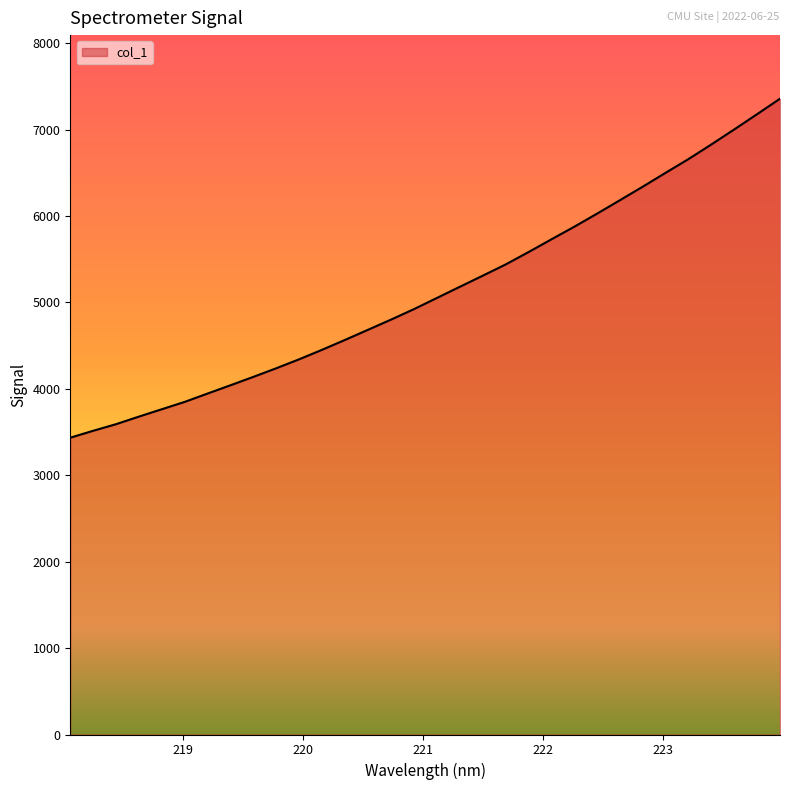

What is the maximum value shown in the chart?

7357.9